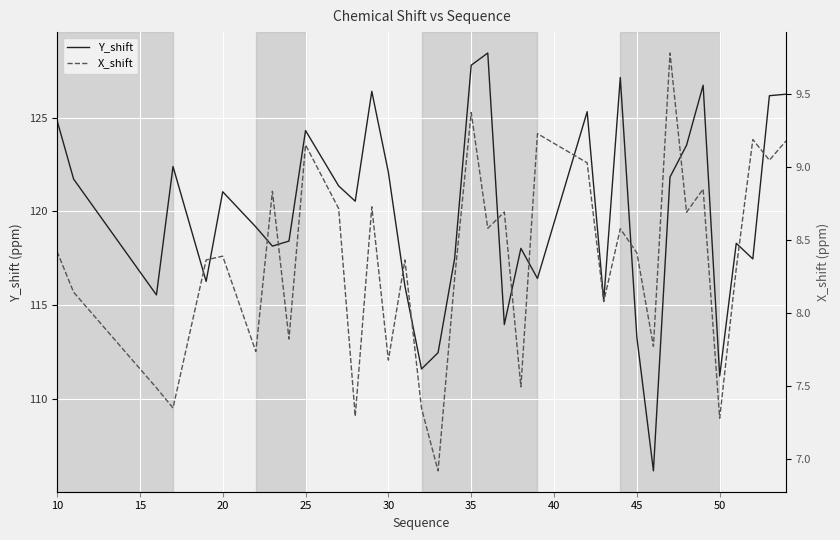

How many interior local valleys does the X_shift series have?

13